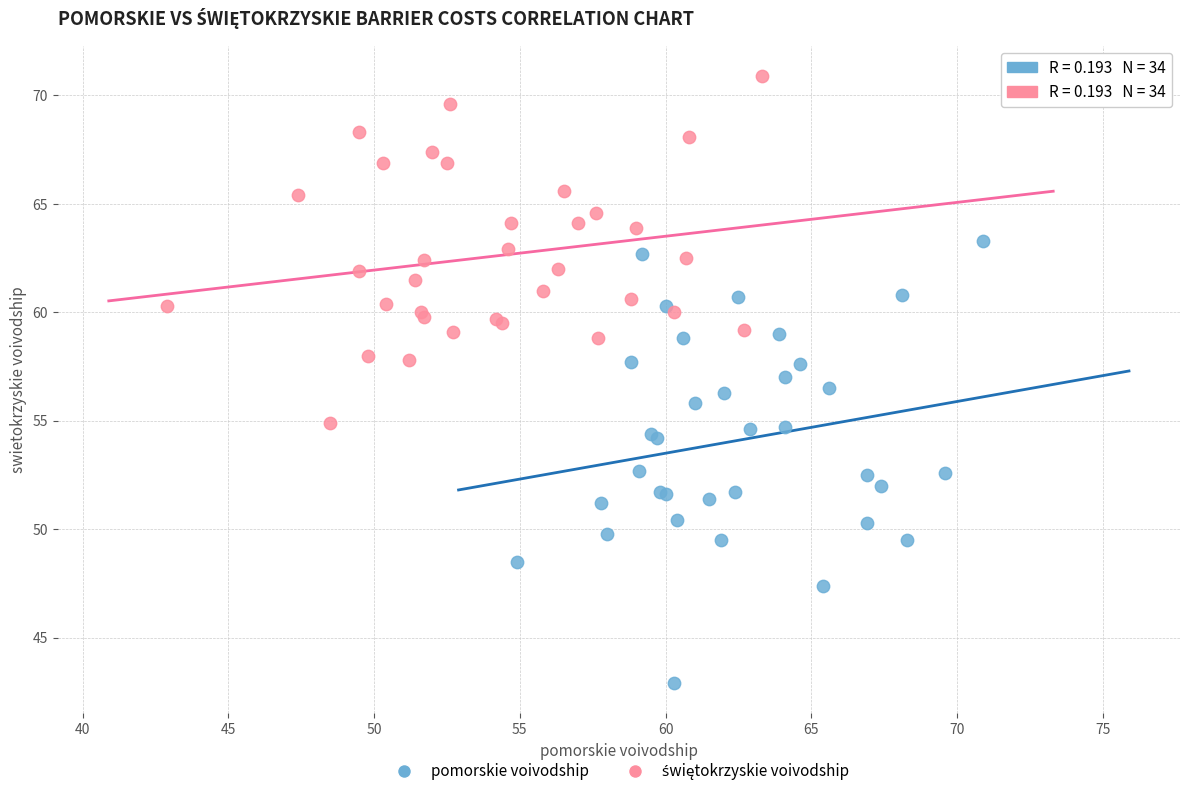

Which series contains the lowest Y value?

pomorskie voivodship